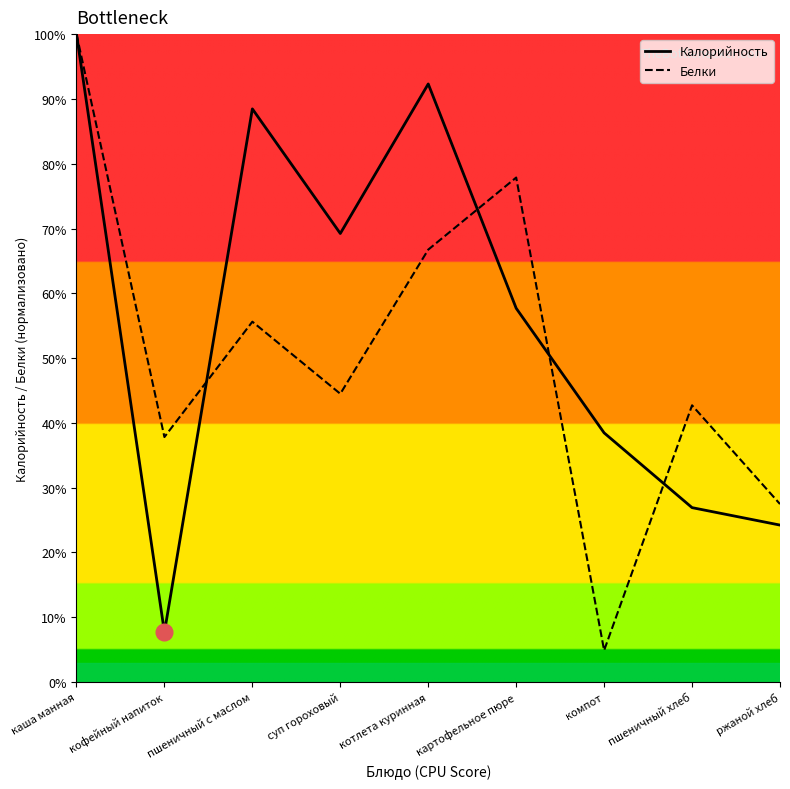

What is the difference between the highest and lowest values at пшеничный хлеб?

15.8